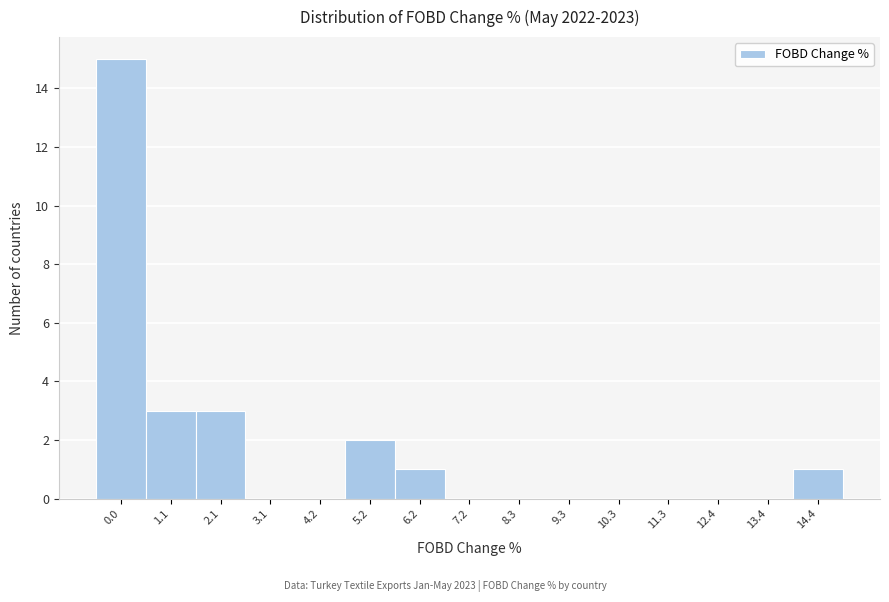

Reading left to right, list all the values displayed in this chart.

0.0=15	1.1=3	2.1=3	3.1=0	4.2=0	5.2=2	6.2=1	7.2=0	8.3=0	9.3=0	10.3=0	11.3=0	12.4=0	13.4=0	14.4=1